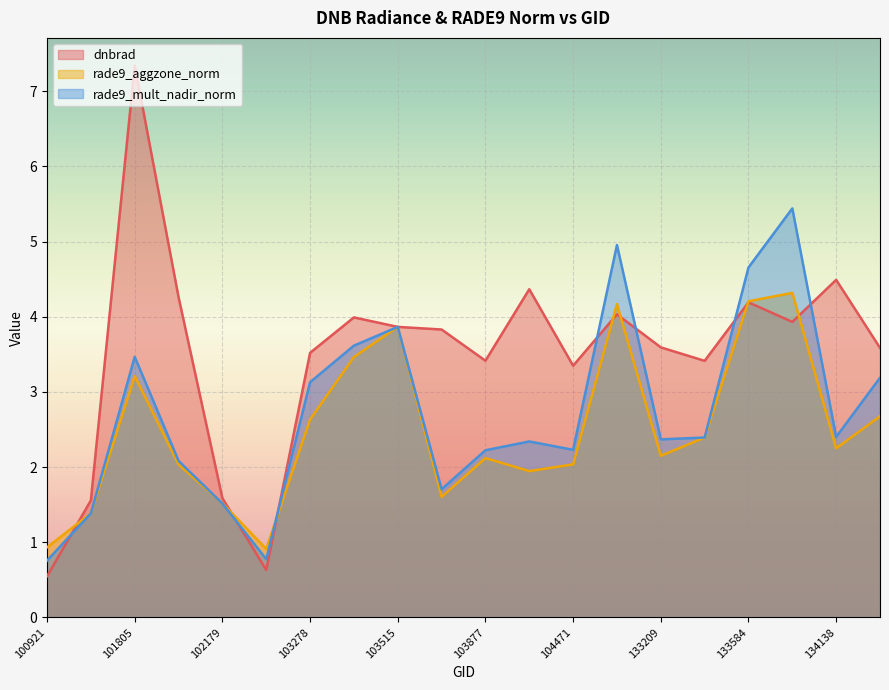

What is the average value of the rade9_mult_nadir_norm series?

2.7